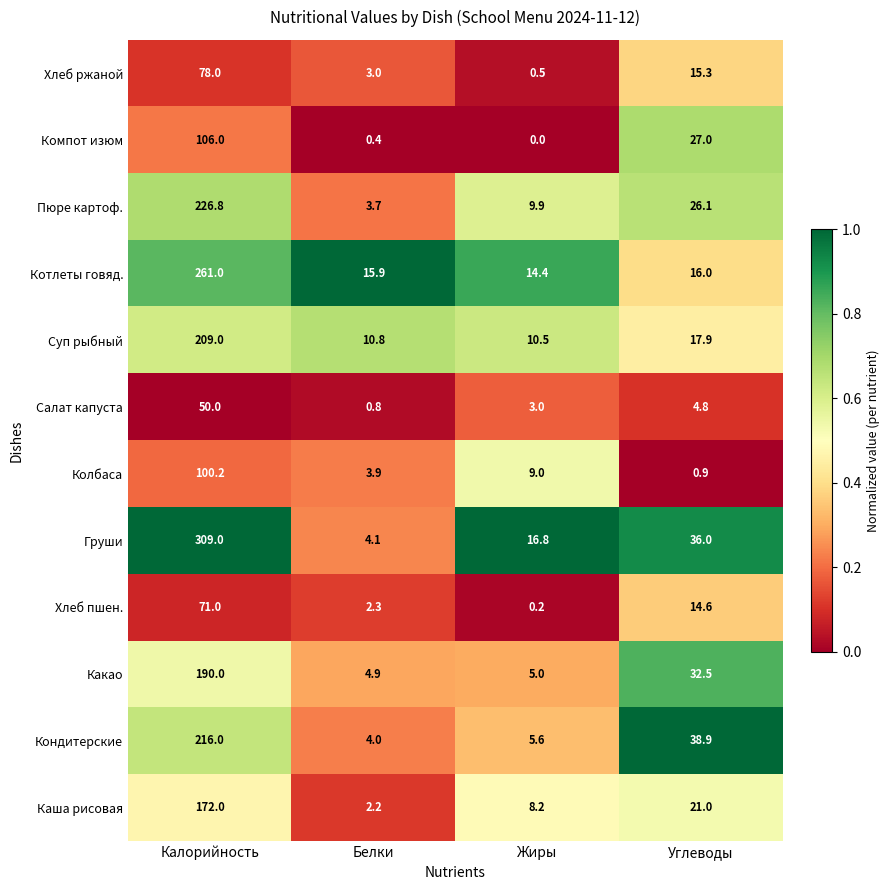

How many values in the Кондитерские series are below 38?

2